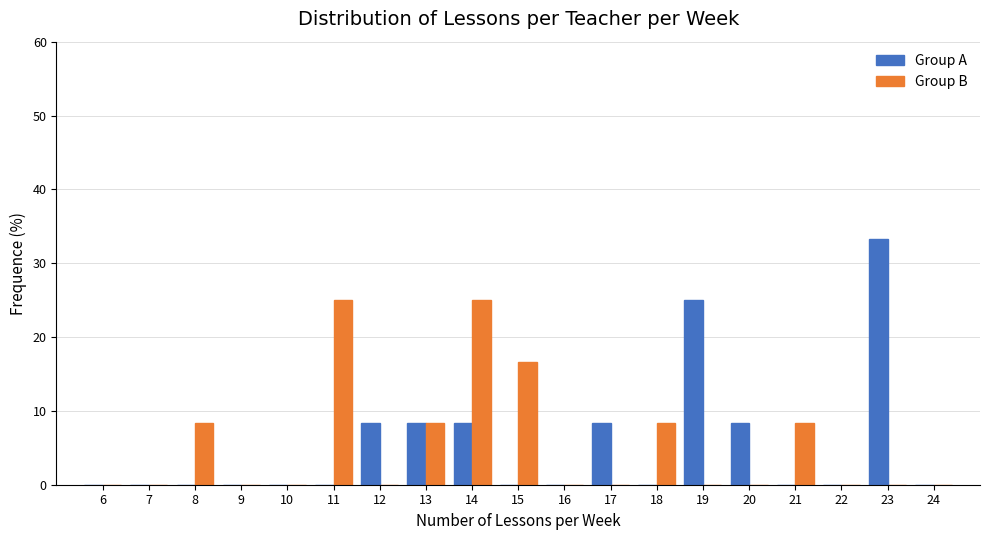

What is the sum of all Group B values?

100.0